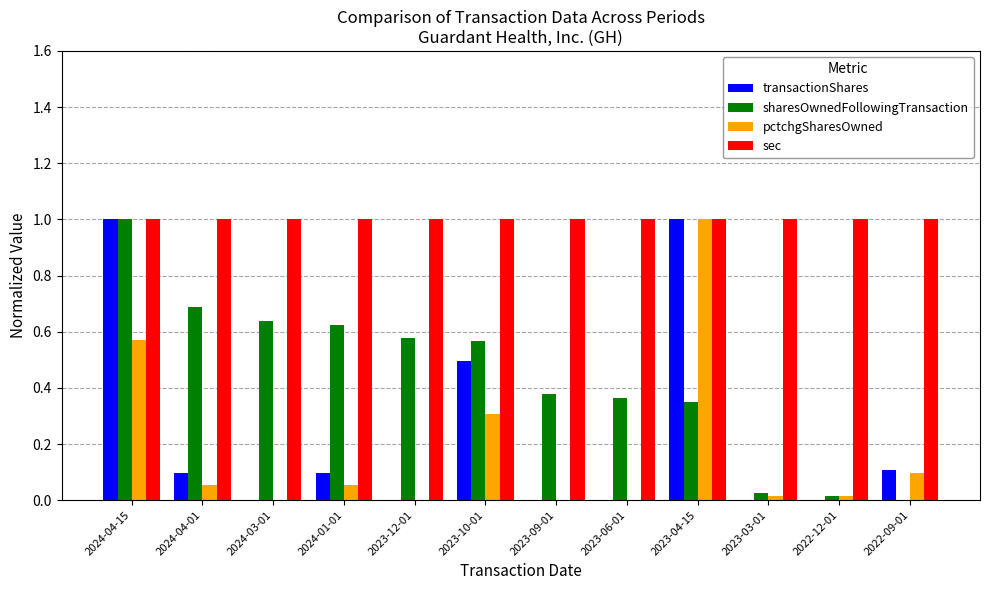

The transactionShares series shows 1.0 at 2023-04-15. True or false?

True